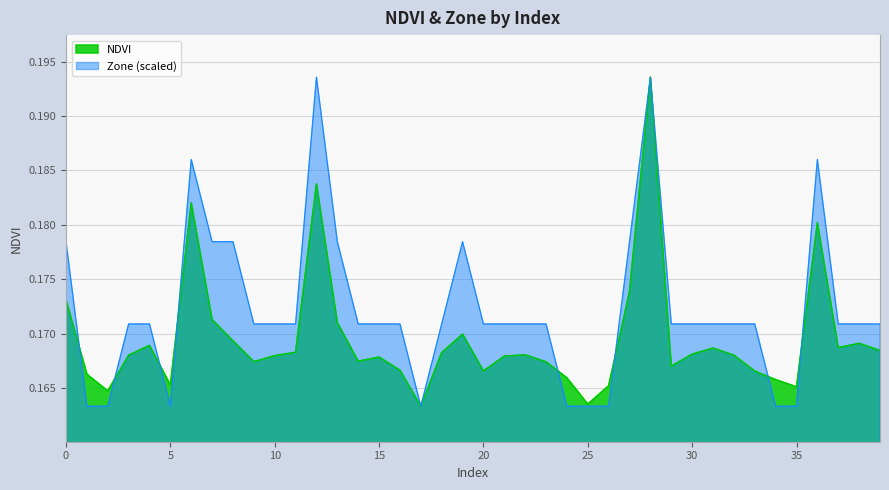

Which series ends up on top after the final intersection of Zone and NDVI?

Zone